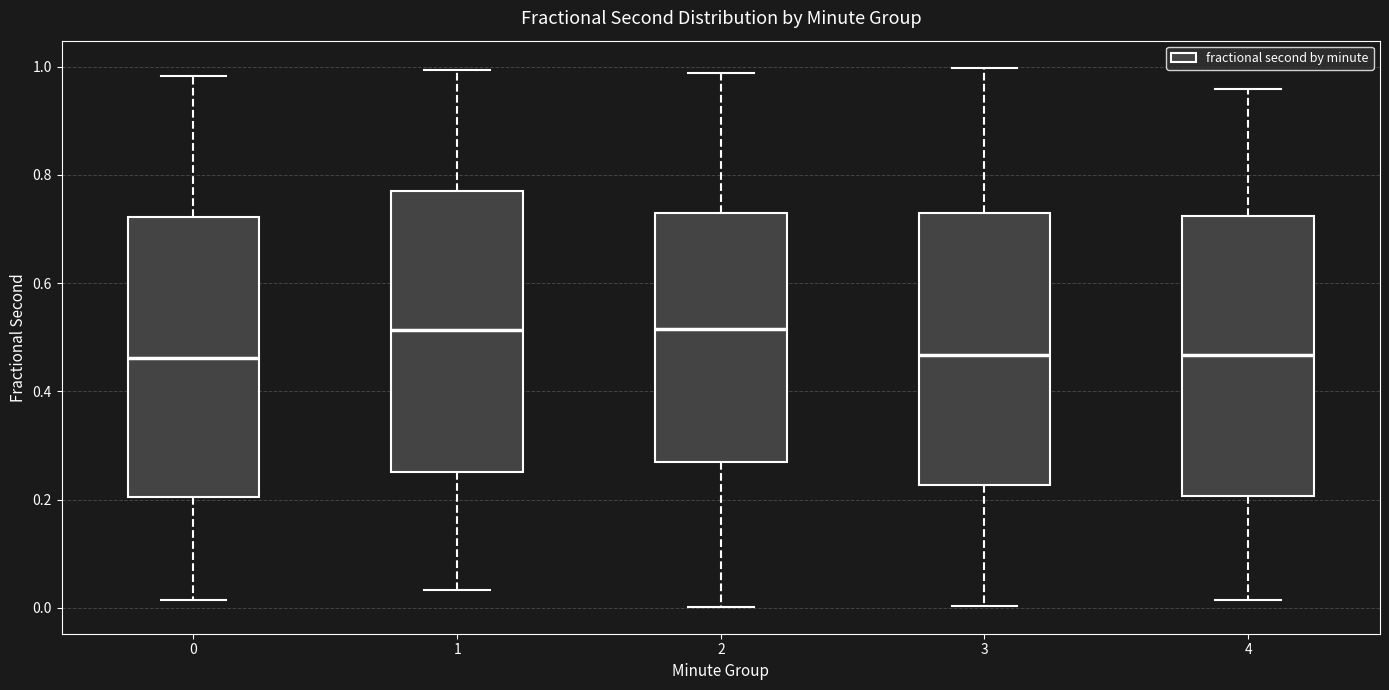

Reading left to right, read every box against the y-axis: the position of its median line, the range the box covers, and the ends of its whiskers. The values are not printed on the chart, so give them approximately, as read against the axis.

0: median 0.46, box 0.20 to 0.72, whiskers 0.02 to 0.98
1: median 0.52, box 0.26 to 0.78, whiskers 0.04 to 1.00
2: median 0.52, box 0.26 to 0.74, whiskers 0.00 to 0.98
3: median 0.46, box 0.22 to 0.74, whiskers 0.00 to 1.00
4: median 0.46, box 0.20 to 0.72, whiskers 0.02 to 0.96